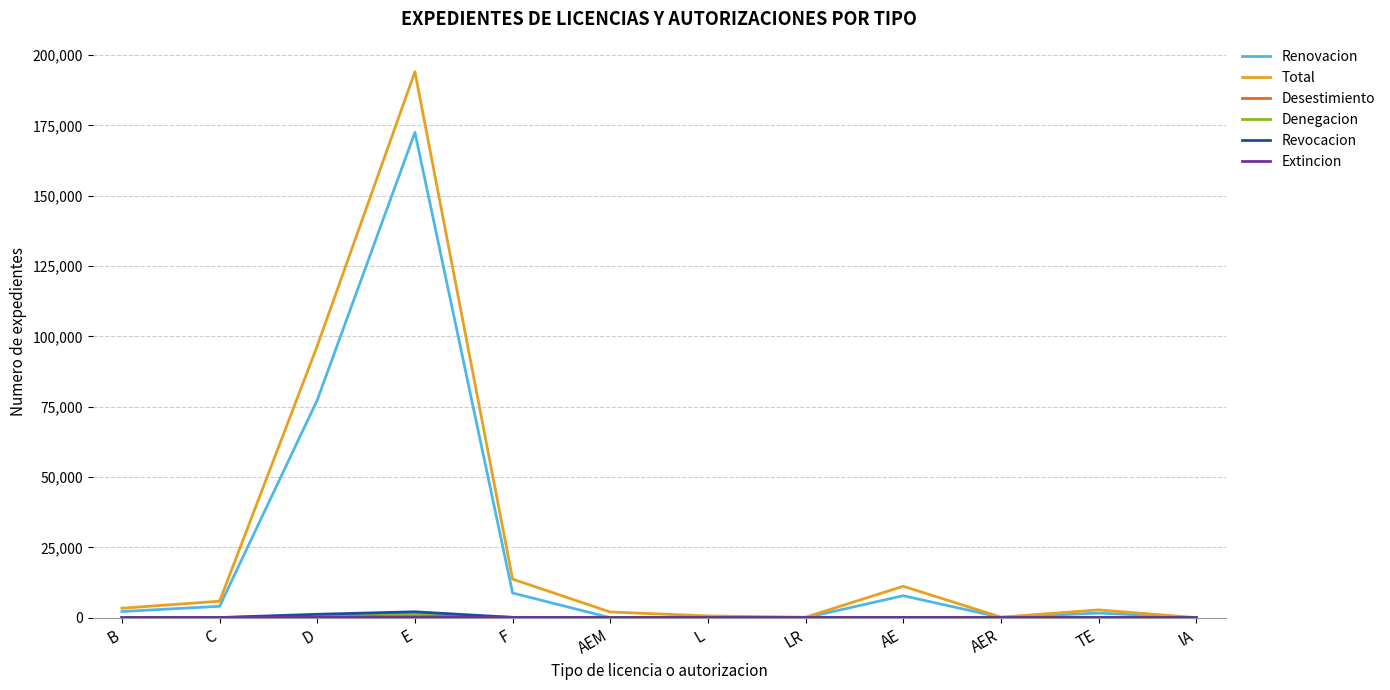

What is the average value of the Total series?

27546